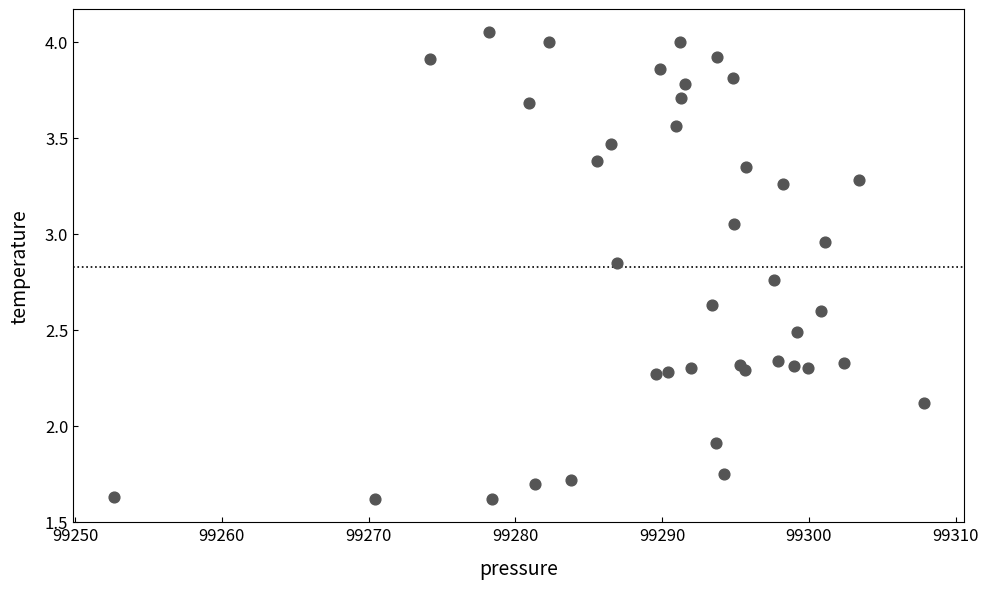

What Y value in the scatter plot is closest to 2?

1.9